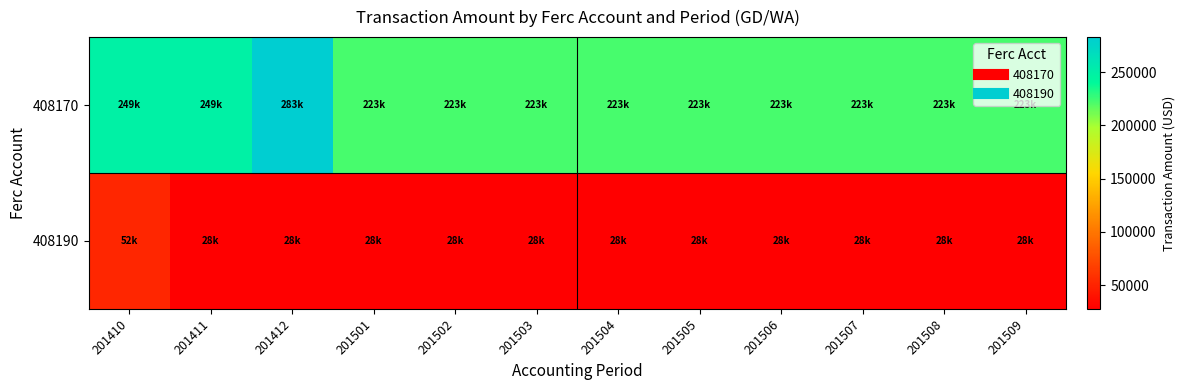

What is the total value across all series at 201410?

300508.6